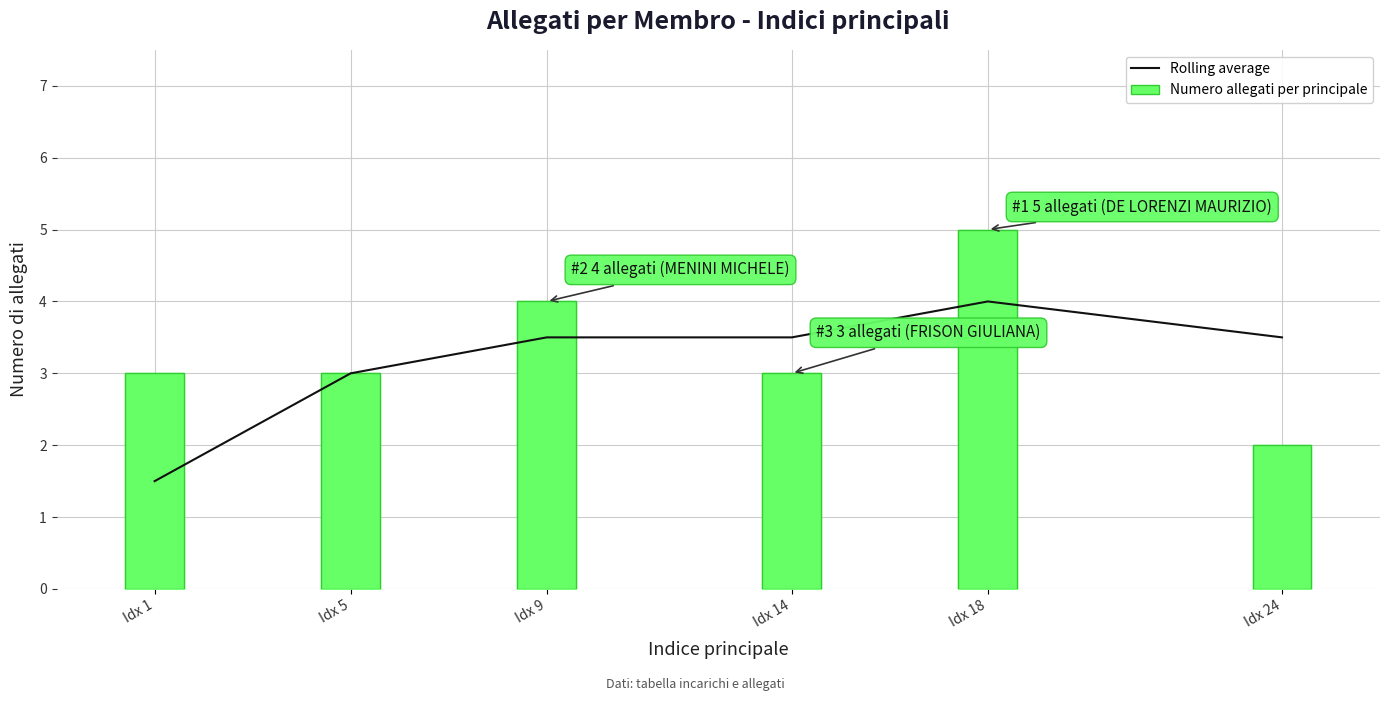

How many values in the Rolling average series are below 3?

1